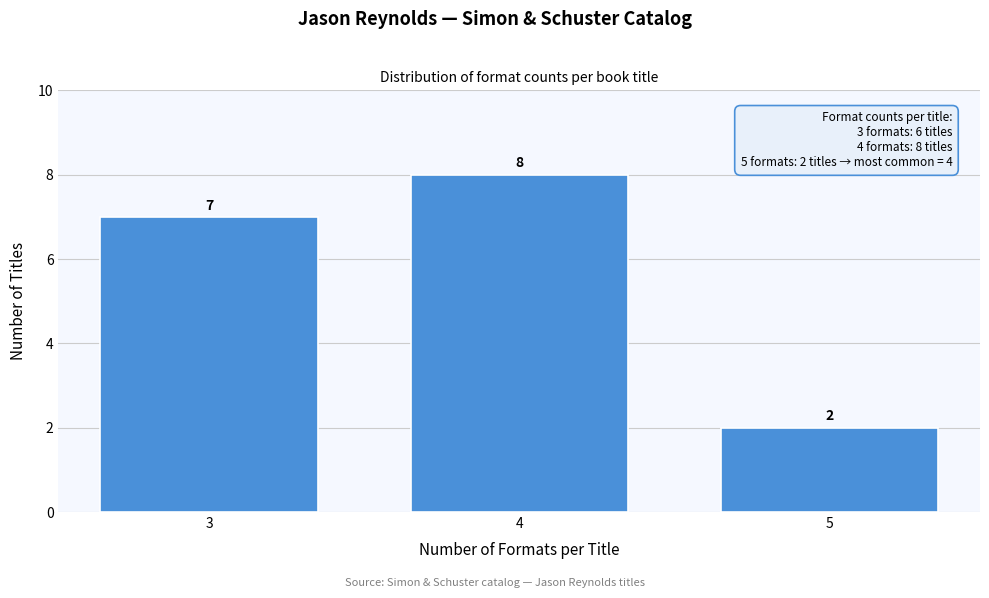

Reading right to left, what are all the values shown in this chart?

2	8	7